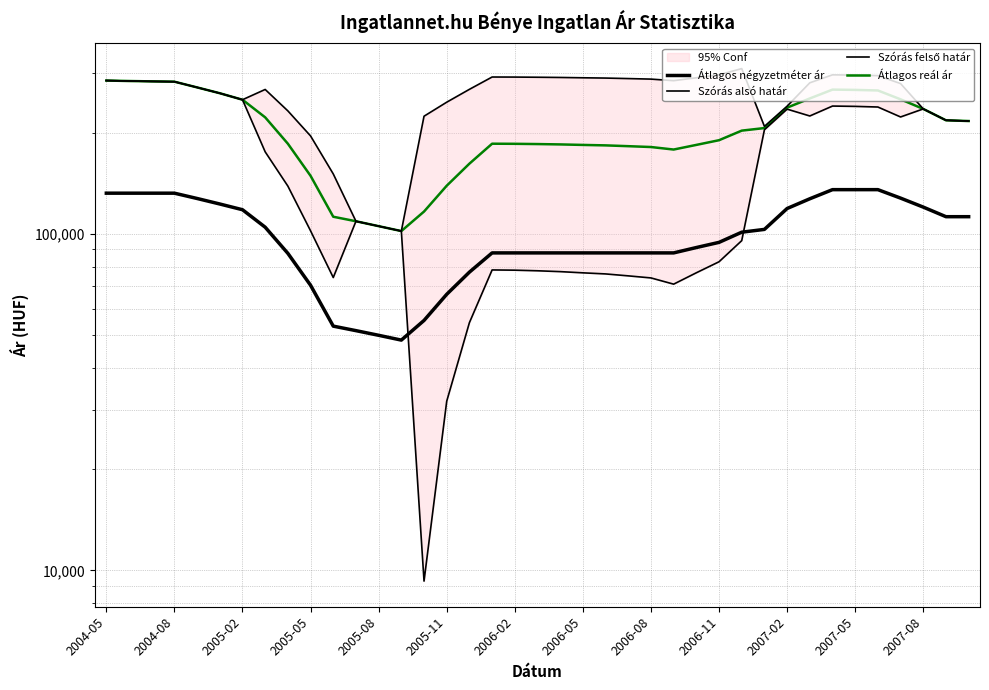

True or false: Szórás felső határ and Átlagos négyzetméter ár cross at least once.

False